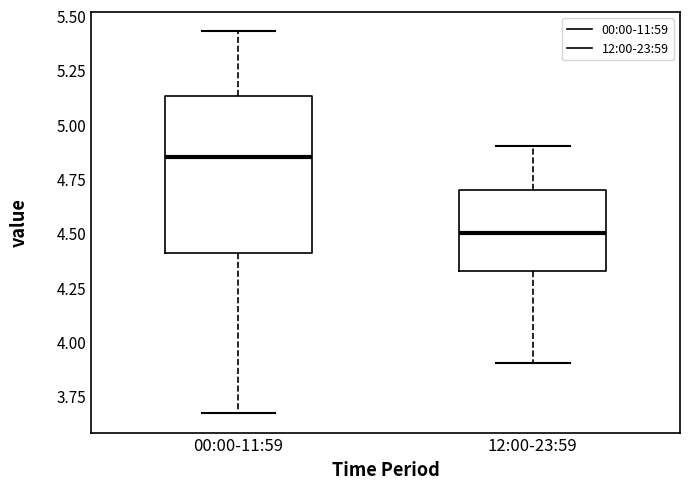

Which box has the lowest median line?

12:00-23:59